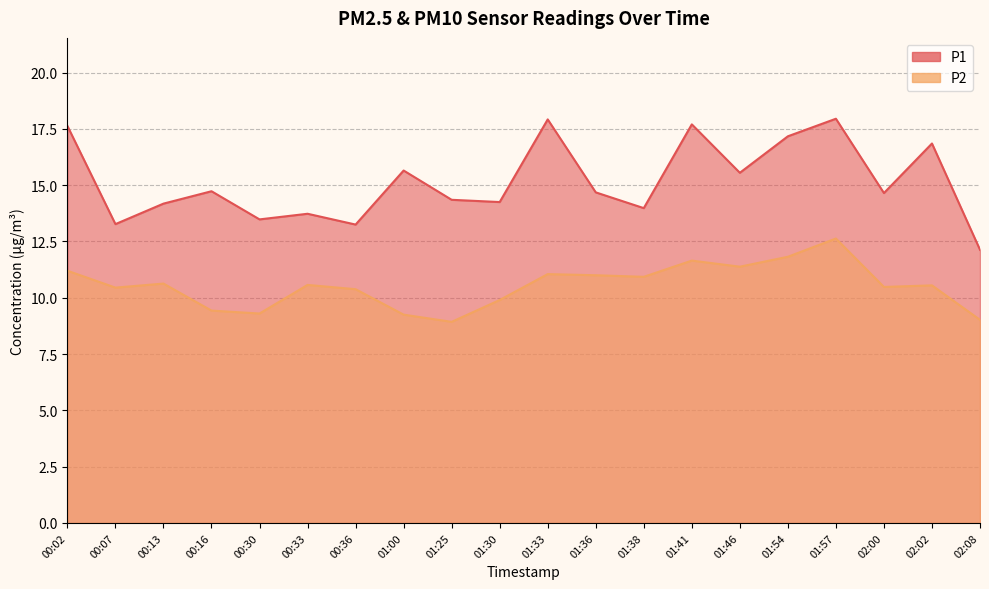

Count the number of data series in this chart.

2